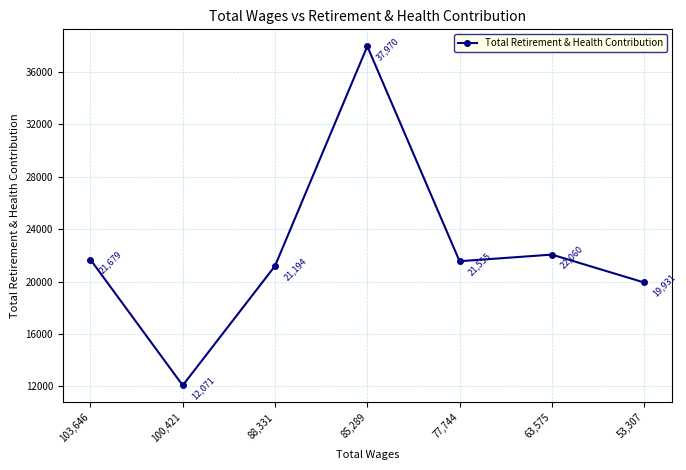

Which category has the highest value across all series?

85,289